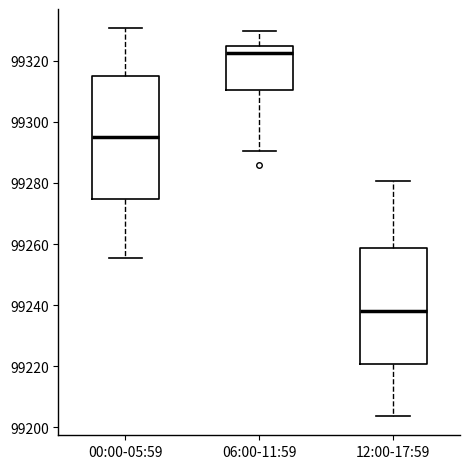

Reading left to right, transcribe this box plot: for each box, give where its median line is, the range the box spans, and where its two whiskers end, as read against the y-axis. The values are not printed on the chart, so give them approximately, as read against the axis.

00:00-05:59: median 99296, box 99274 to 99314, whiskers 99256 to 99330
06:00-11:59: median 99322, box 99310 to 99324, whiskers 99290 to 99330
12:00-17:59: median 99238, box 99220 to 99258, whiskers 99204 to 99280